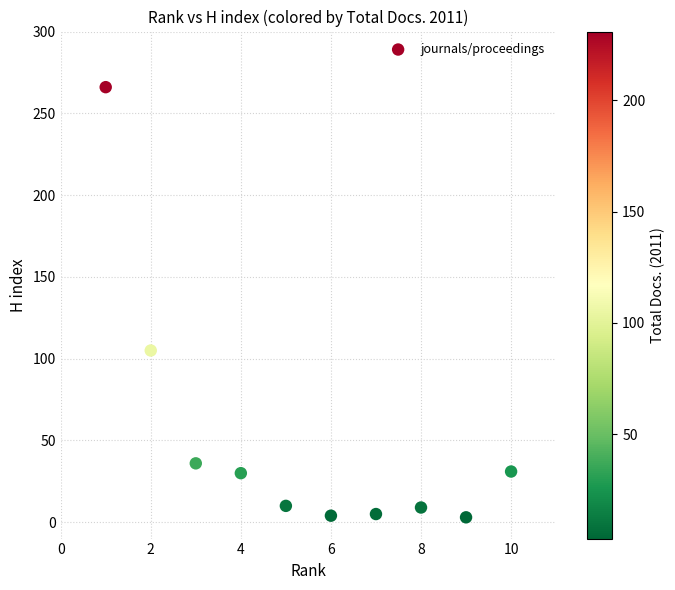

What Y value in the scatter plot is closest to 134?

105